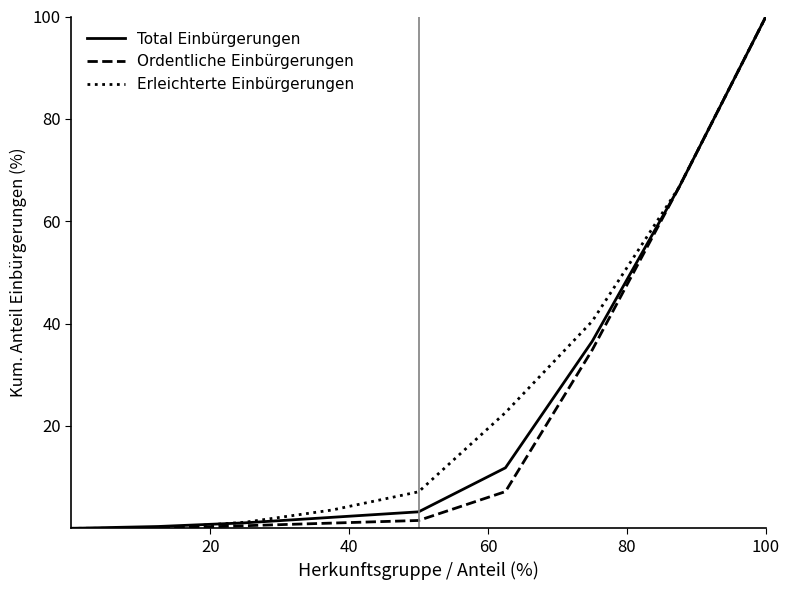

What is the maximum value for Total Einbürgerungen?

100.0